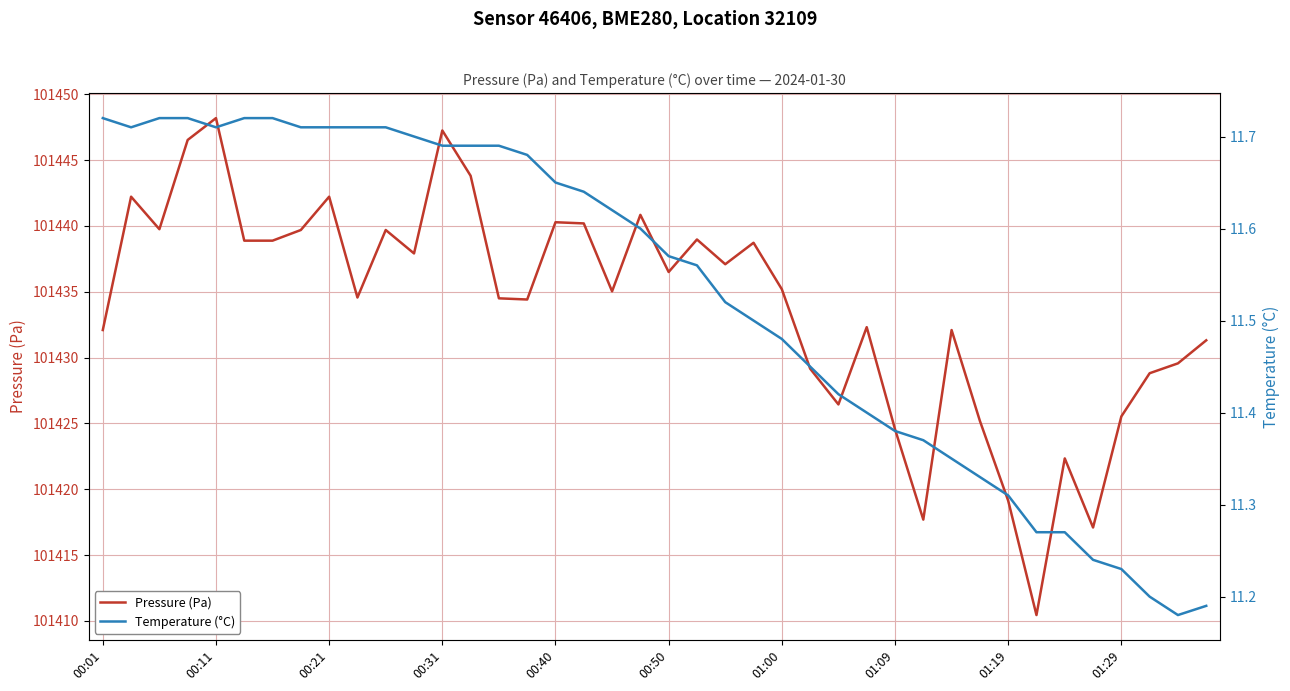

What is the maximum value for Pressure (Pa)?

101448.2